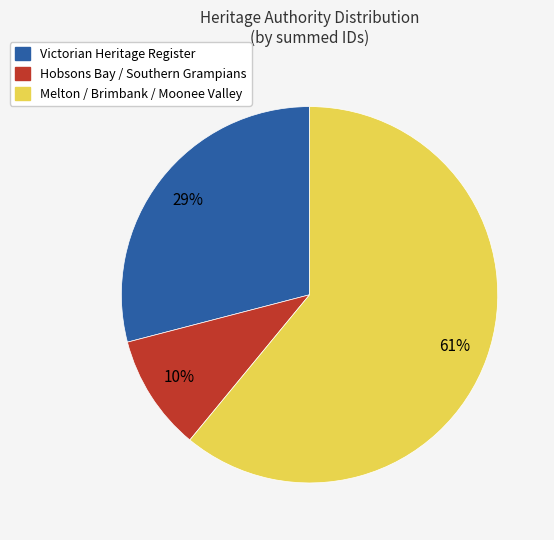

Is there a majority slice in this chart?

Yes